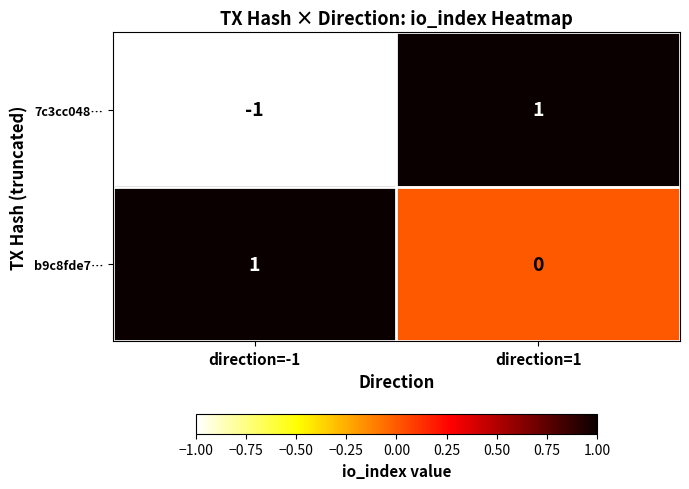

Rank the series at direction=1 from highest to lowest value.

7c3cc048…, b9c8fde7…